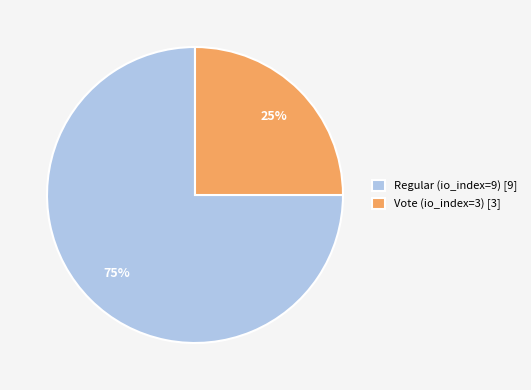

What percentage is the Regular (io_index=9) slice, to the nearest percent?

75%